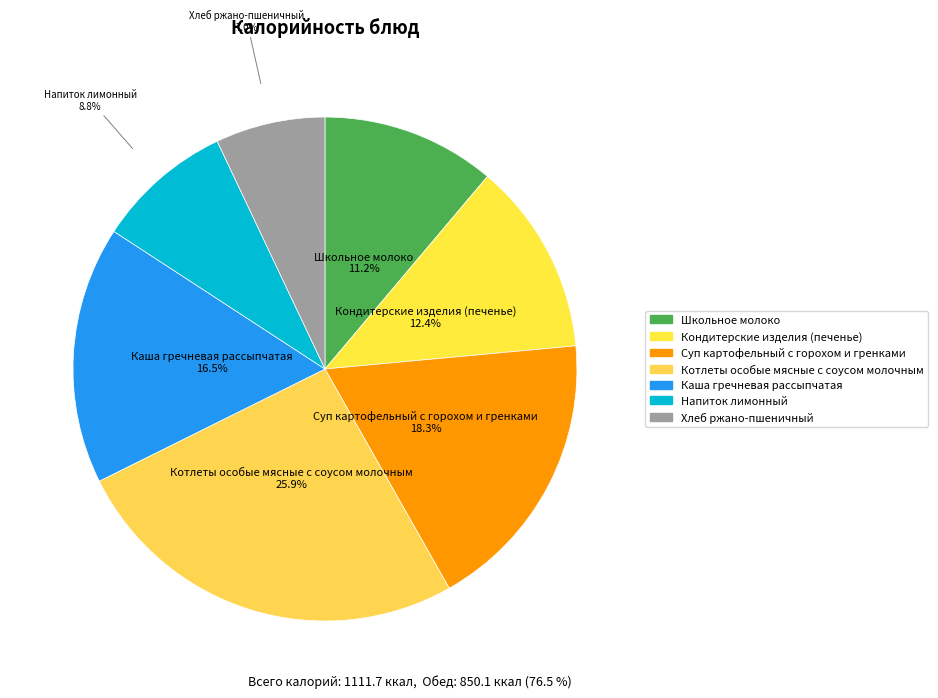

Does Школьное молоко represent more than half of the total?

No